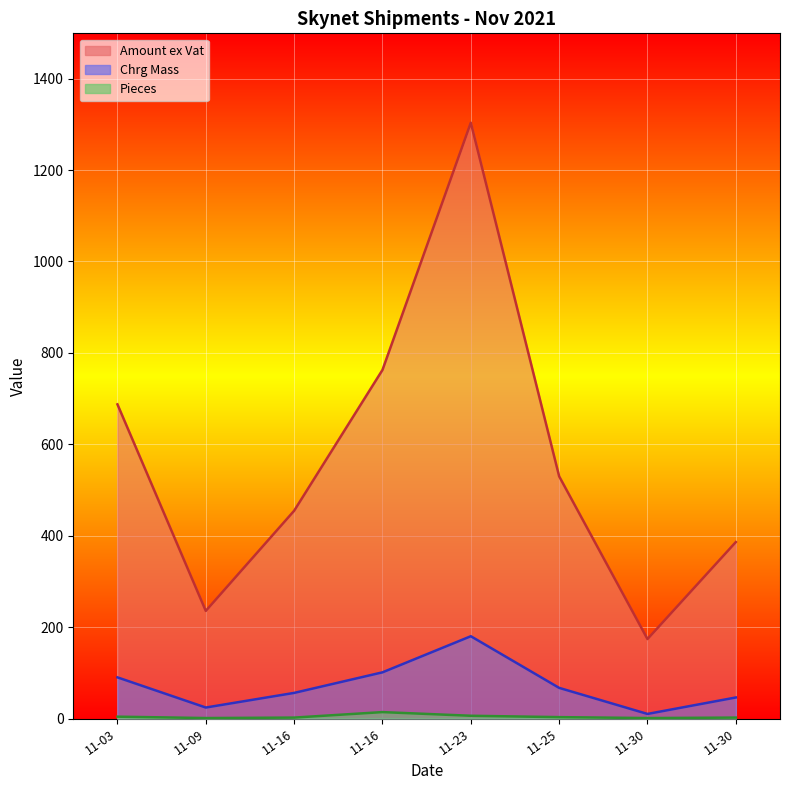

What is the difference between the highest and lowest values at 2021-11-30?

172.8